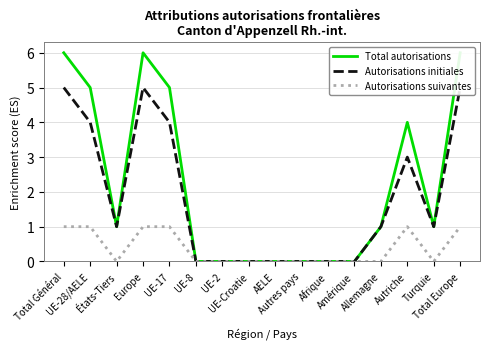

Reading left to right, transcribe all the data shown in this chart.

Total autorisations: Total Général=6	UE-28/AELE=5	États-Tiers=1	Europe=6	UE-17=5	UE-8=0	UE-2=0	UE-Croatie=0	AELE=0	Autres pays=0	Afrique=0	Amérique=0	Allemagne=1	Autriche=4	Turquie=1	Total Europe=6
Autorisations initiales: Total Général=5	UE-28/AELE=4	États-Tiers=1	Europe=5	UE-17=4	UE-8=0	UE-2=0	UE-Croatie=0	AELE=0	Autres pays=0	Afrique=0	Amérique=0	Allemagne=1	Autriche=3	Turquie=1	Total Europe=5
Autorisations suivantes: Total Général=1	UE-28/AELE=1	États-Tiers=0	Europe=1	UE-17=1	UE-8=0	UE-2=0	UE-Croatie=0	AELE=0	Autres pays=0	Afrique=0	Amérique=0	Allemagne=0	Autriche=1	Turquie=0	Total Europe=1